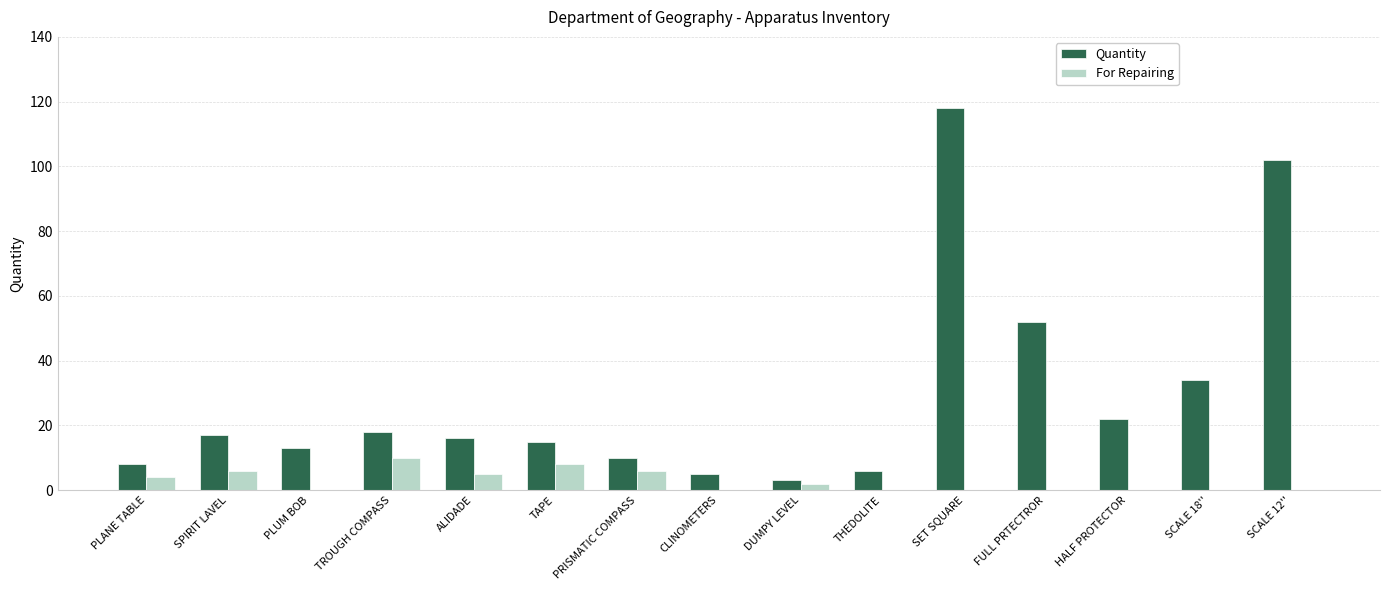

Which category has the highest value across all series?

SET SQUARE